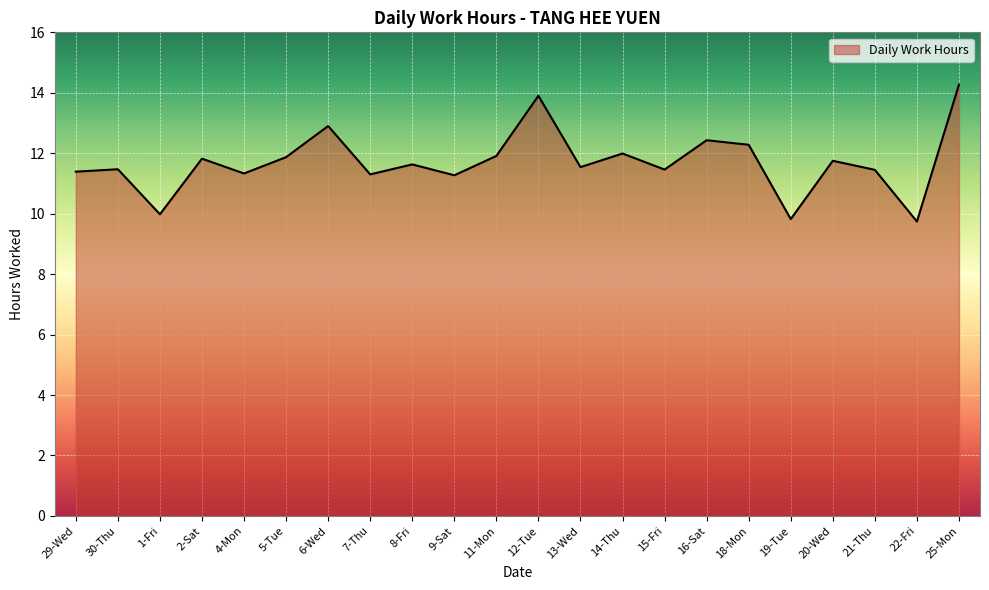

Which label corresponds to the largest value in the chart?

25-Mon